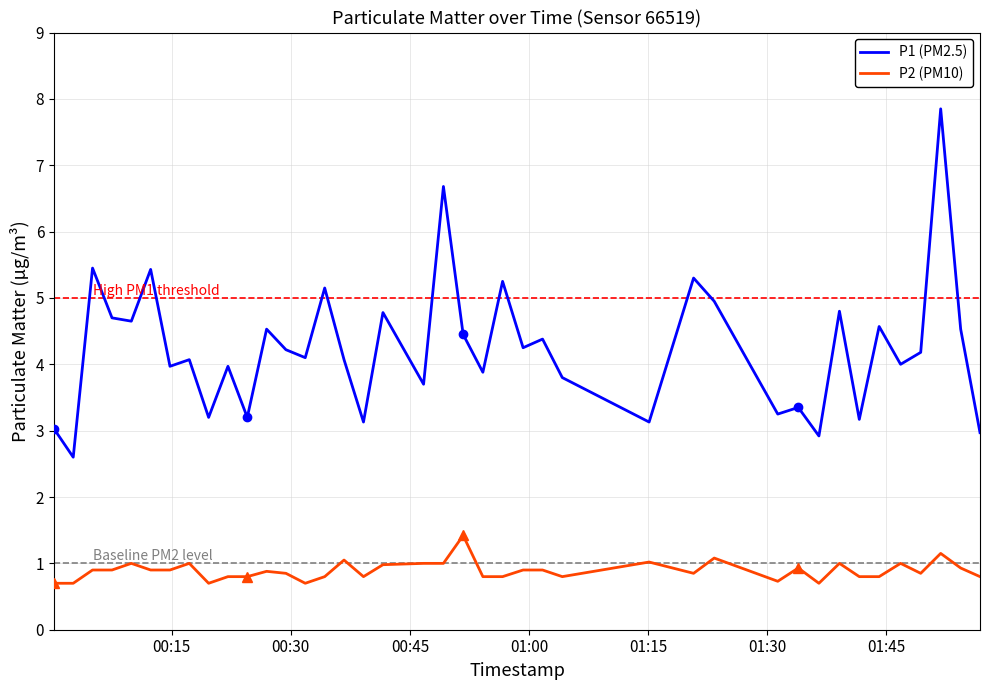

True or false: P1 (PM2.5) and P2 (PM10) cross at least once.

False